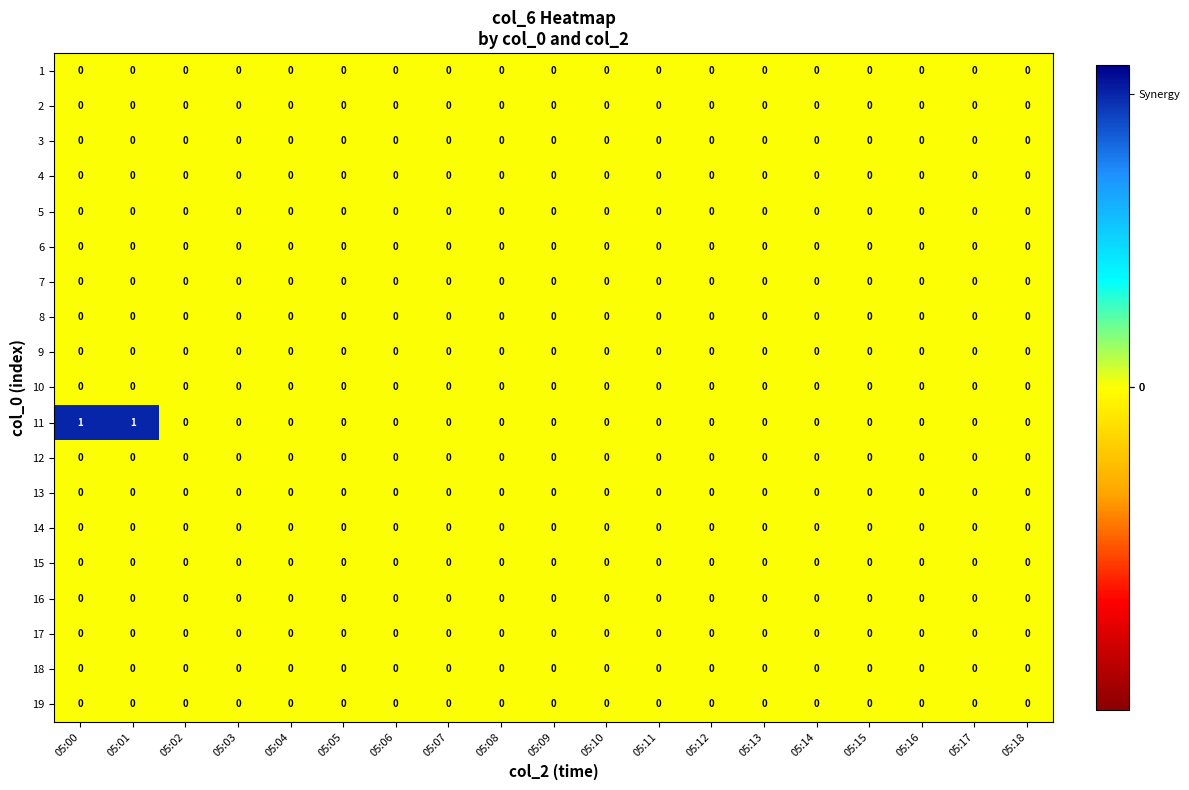

Which series has the largest total across all categories?

11